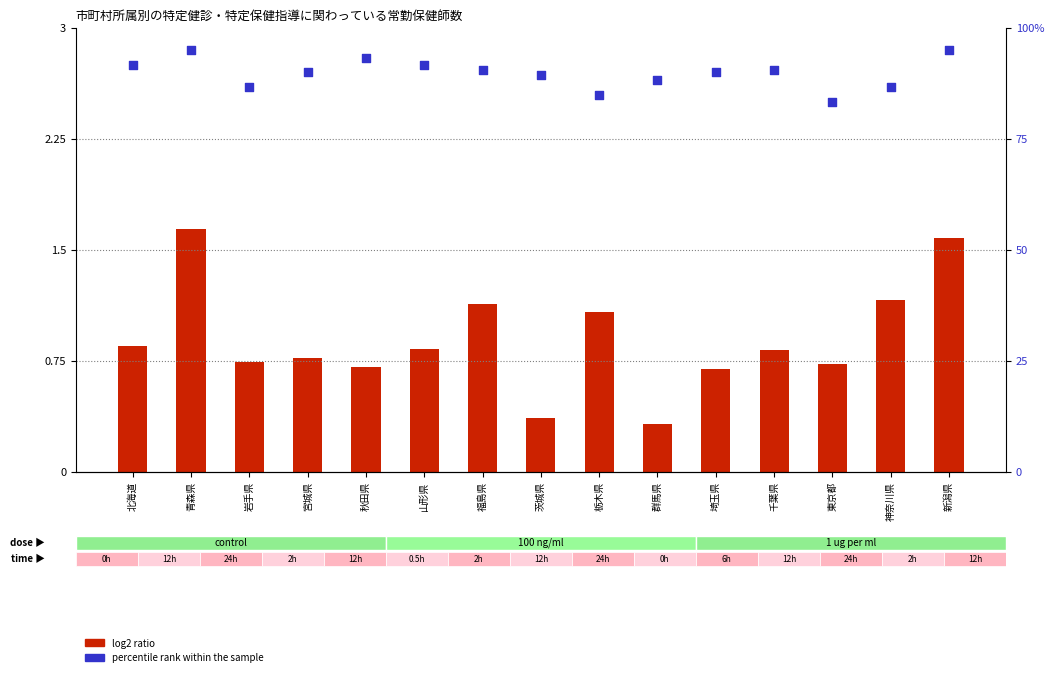

At which category is the sum across all series the highest?

青森県